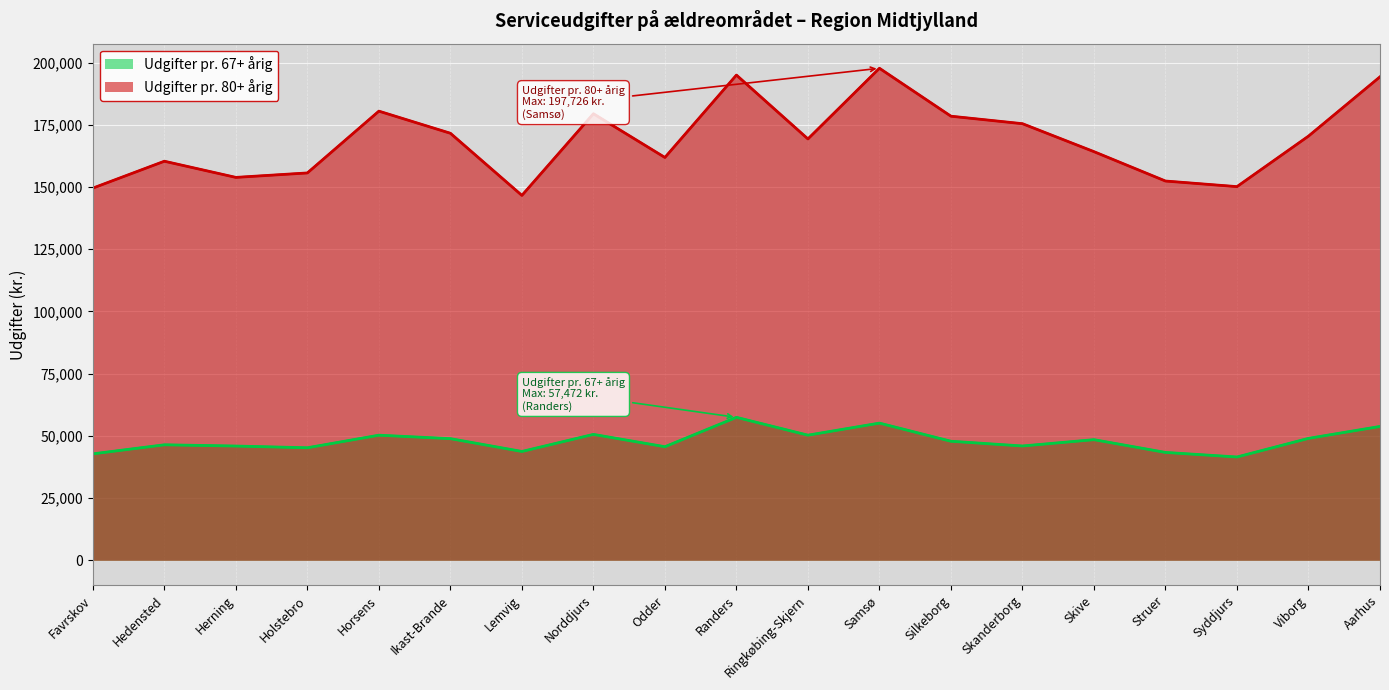

Reading left to right, extract all data points from this chart.

Udgifter pr. 67+ årig: Favrskov=42801.6	Hedensted=46439.1	Herning=45940.5	Holstebro=45249.4	Horsens=50299.8	Ikast-Brande=48910.3	Lemvig=43762.8	Norddjurs=50618.9	Odder=45669.6	Randers=57472.4	Ringkøbing-Skjern=50309.2	Samsø=55152.7	Silkeborg=47865.3	Skanderborg=45961.4	Skive=48500.2	Struer=43374.8	Syddjurs=41540.4	Viborg=49022.6	Aarhus=53813.8
Udgifter pr. 80+ årig: Favrskov=149574.7	Hedensted=160376.2	Herning=153879.5	Holstebro=155669.9	Horsens=180496.7	Ikast-Brande=171611.8	Lemvig=146638.5	Norddjurs=179452.4	Odder=161886.2	Randers=194991.6	Ringkøbing-Skjern=169329.8	Samsø=197726.5	Silkeborg=178465.1	Skanderborg=175457.5	Skive=164222.4	Struer=152419.0	Syddjurs=150169.3	Viborg=170462.4	Aarhus=194287.7